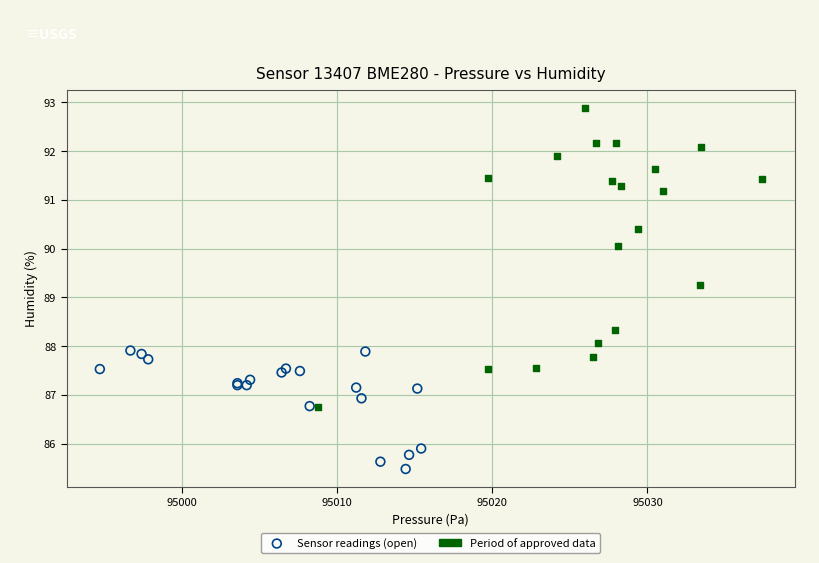

Which series reaches the maximum Y coordinate?

Period of approved data